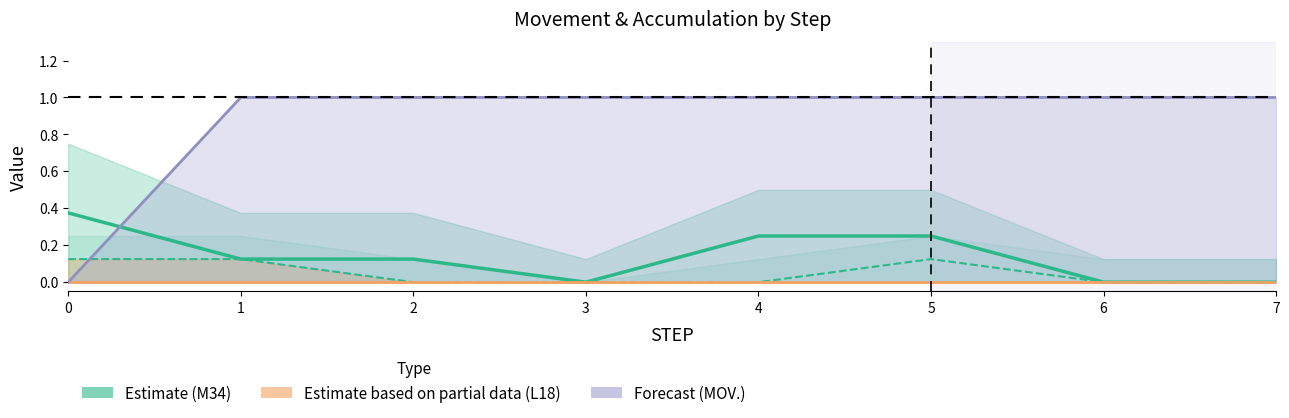

Does the chart have visible grid lines?

No